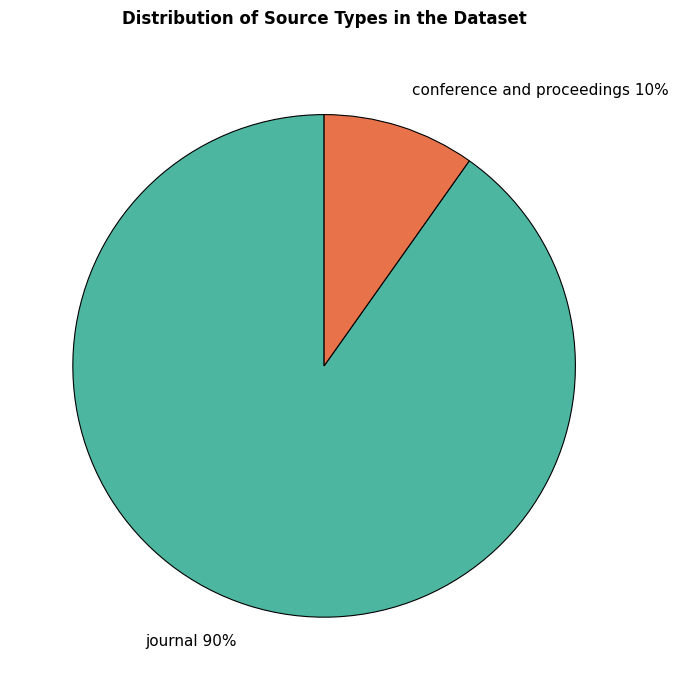

To the nearest percent, what is the difference between the largest and smallest slice percentages?

80%